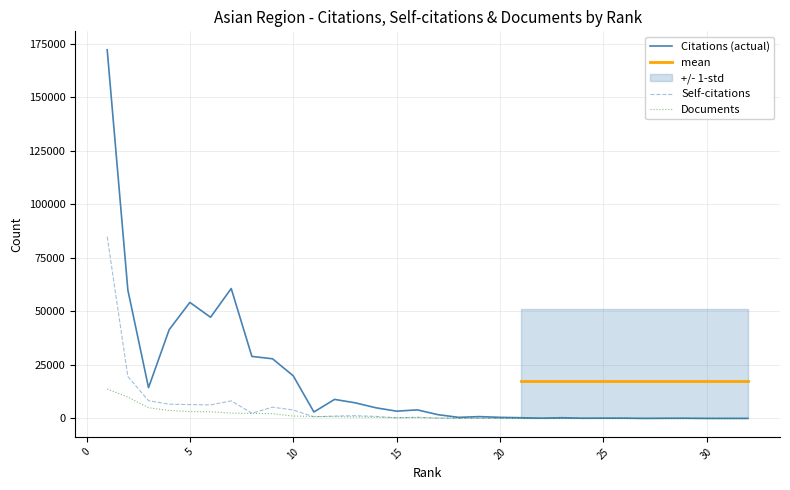

At which category does the chart reach its peak across all series?

1